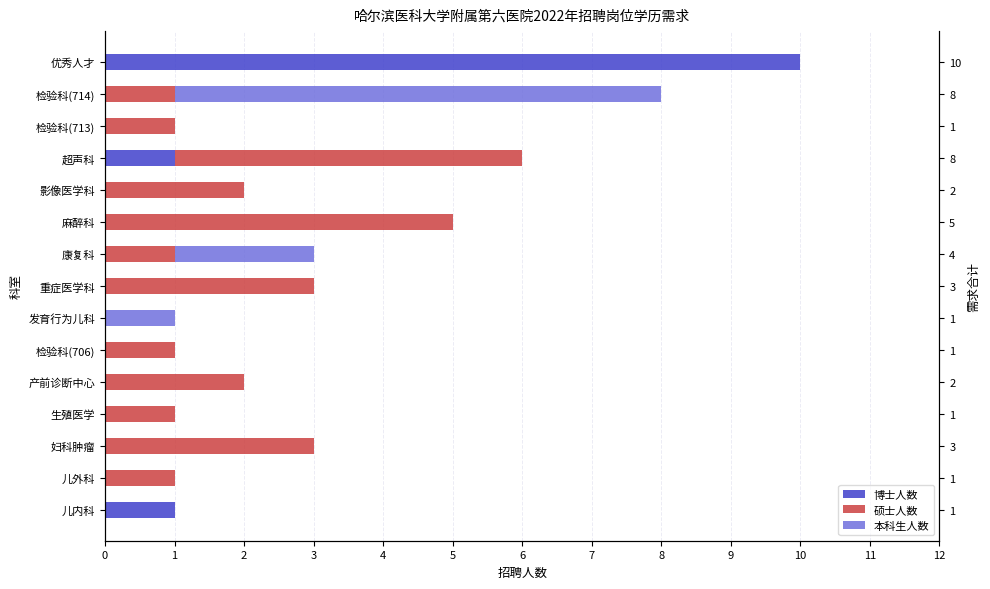

Count the number of data series in this chart.

3